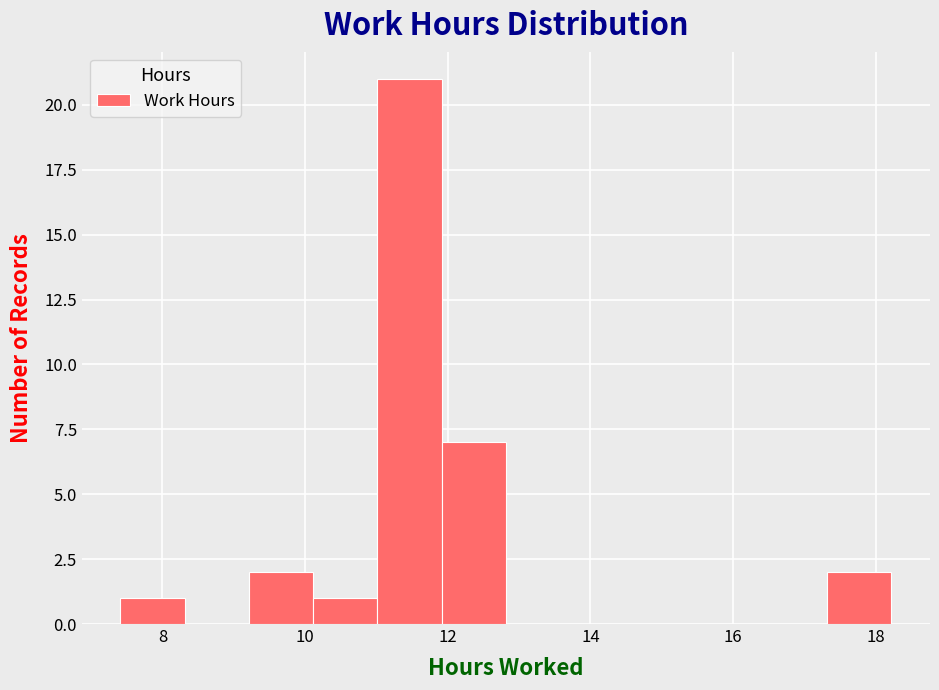

How tall is the bar that spans 11.0 to 12.0 on the x-axis? Neither the bar edges nor the heights are printed on the chart, so give them approximately, as read against the axes.

21